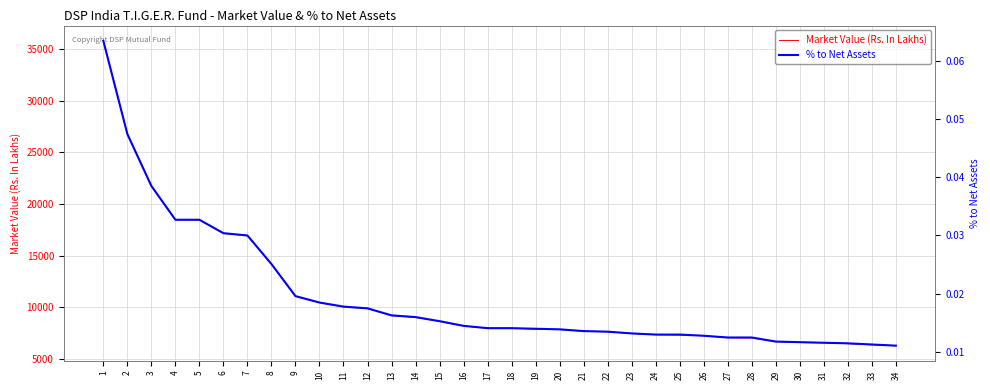

Which series has the widest spread of values?

Market Value (Rs. In Lakhs)